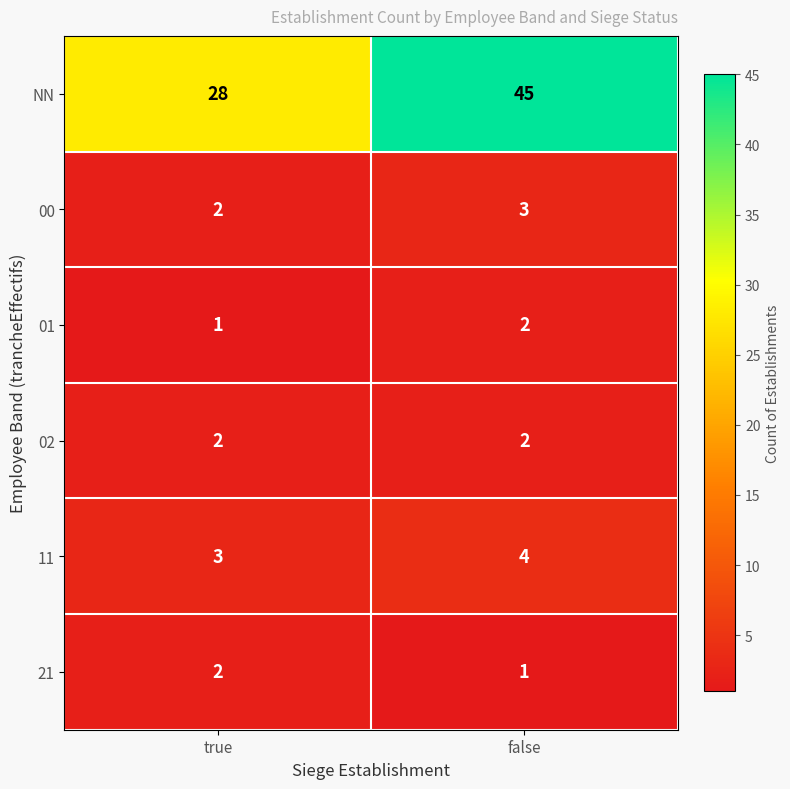

Which series has the widest spread of values?

NN